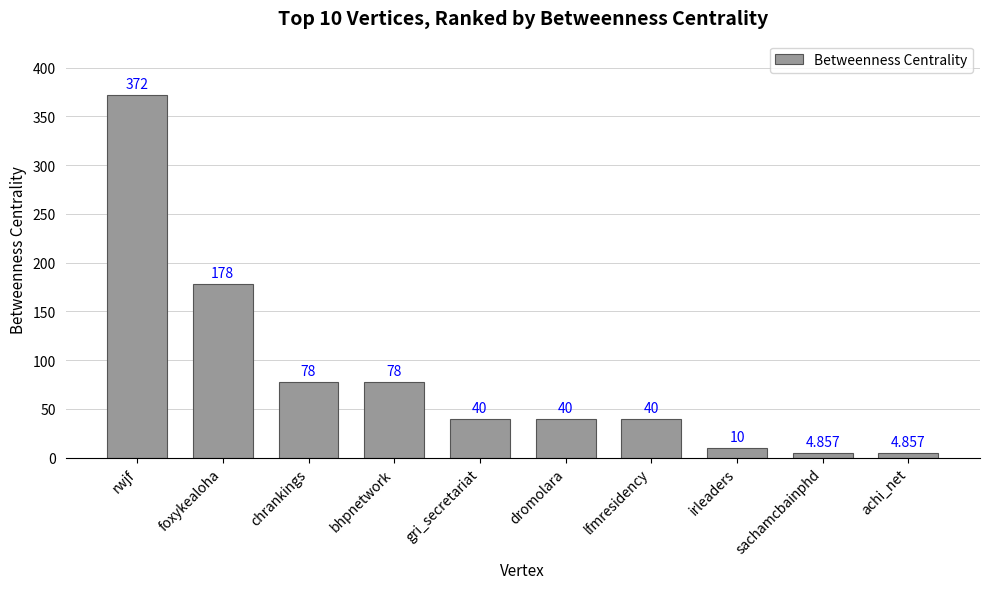

At which label does the data first exceed 40?

rwjf